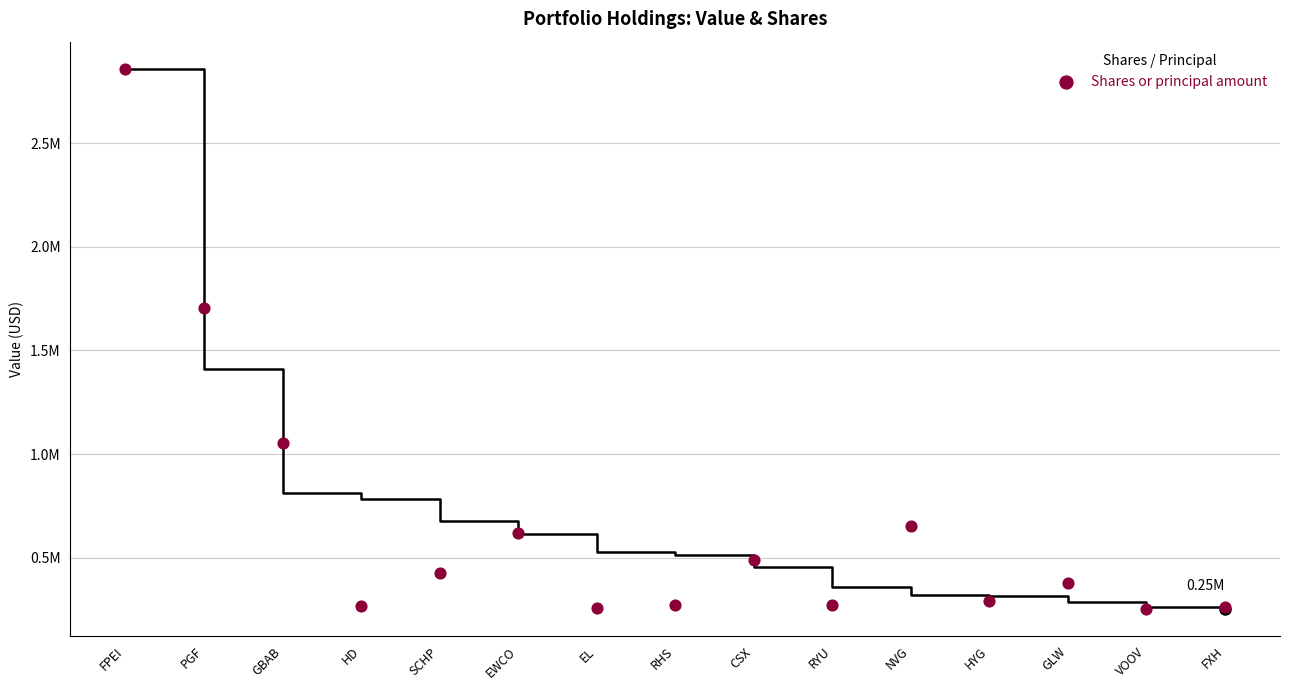

At which category is the sum across all series the highest?

FPEI